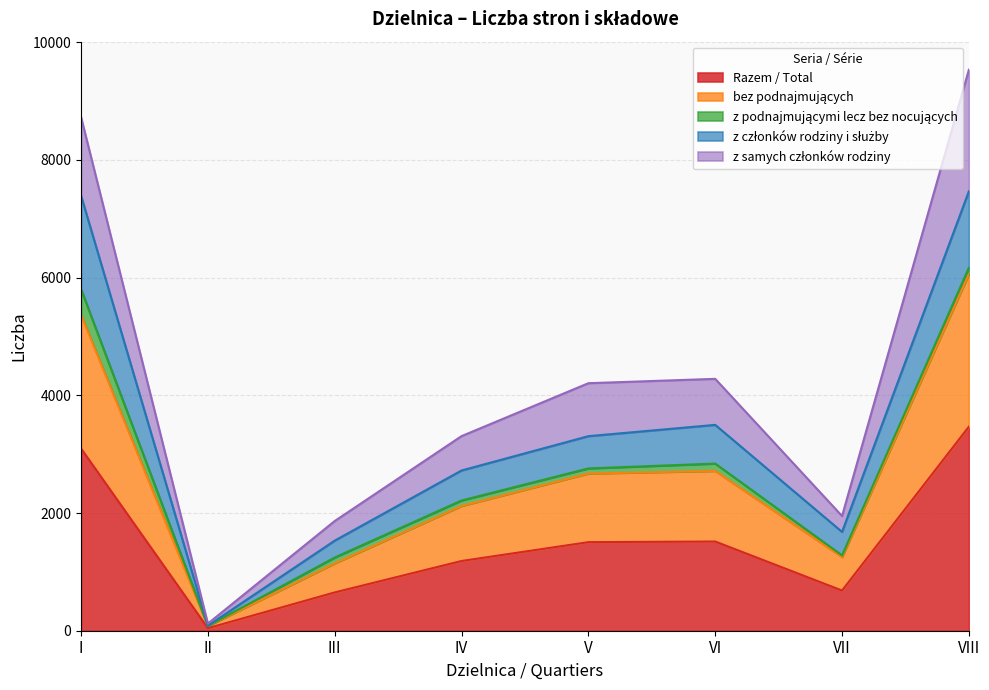

Which has a higher value, V or VII?

V